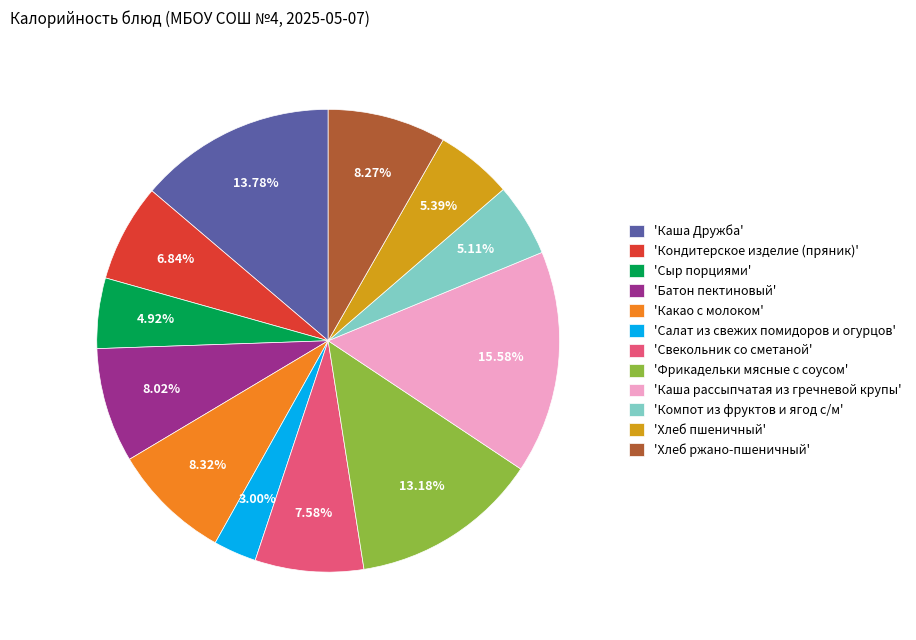

Count the number of slices in the pie.

12